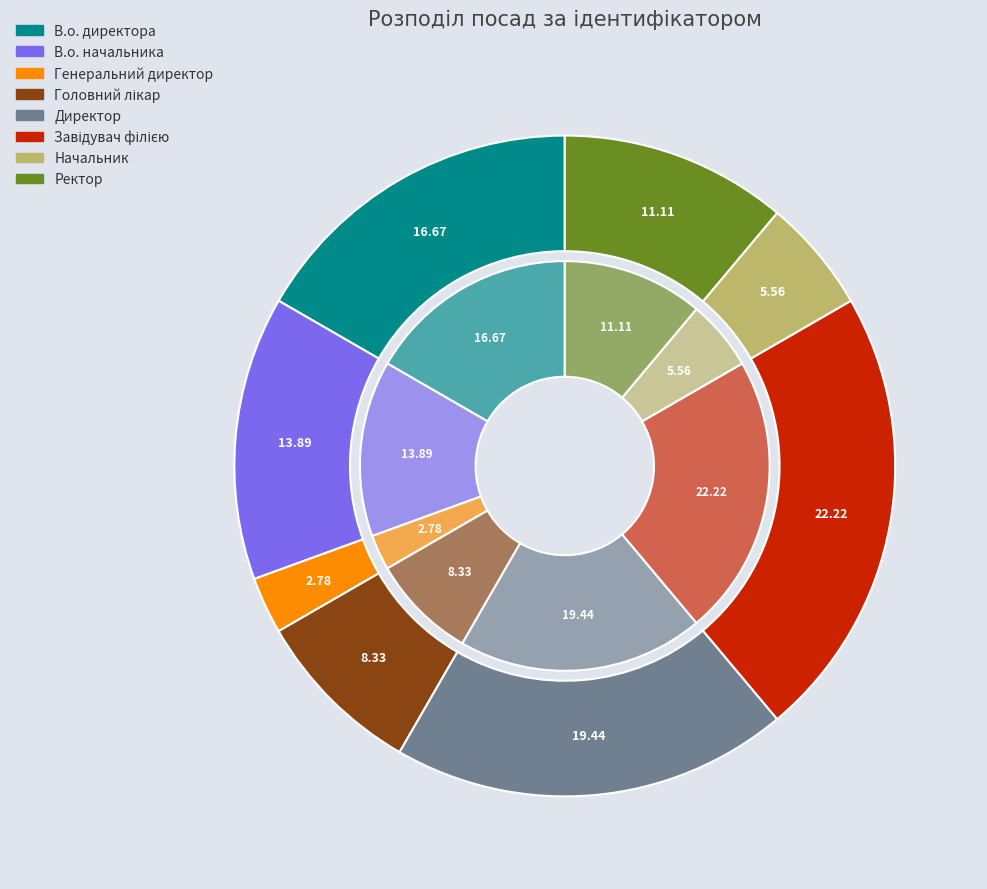

Which category has the smallest portion of the pie?

Генеральний директор